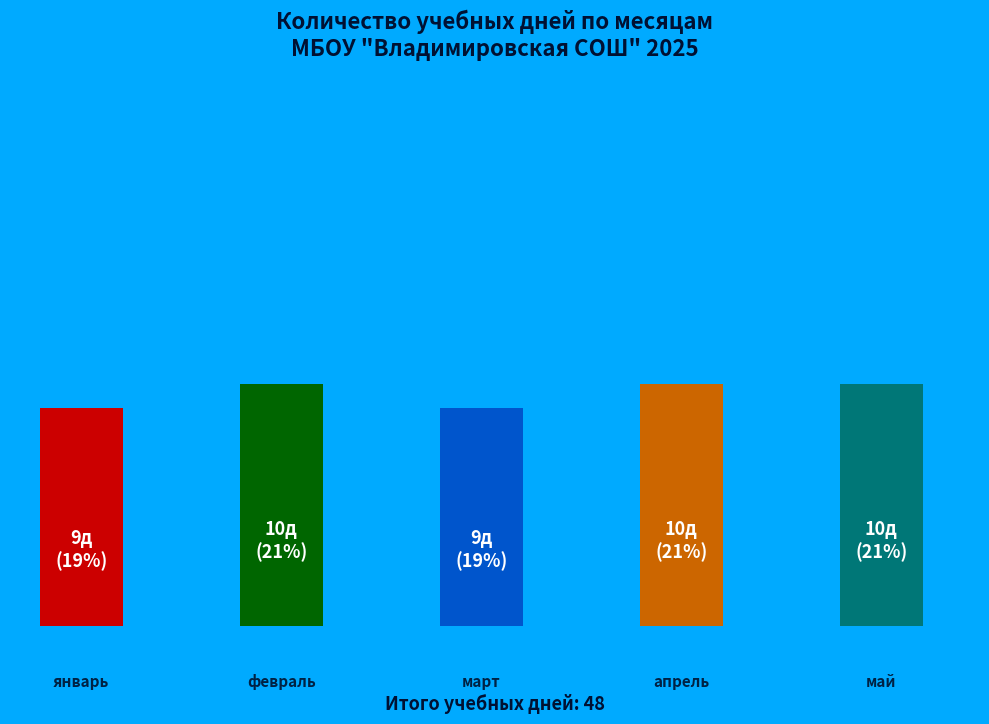

Is it true that февраль is 21% of the pie?

True